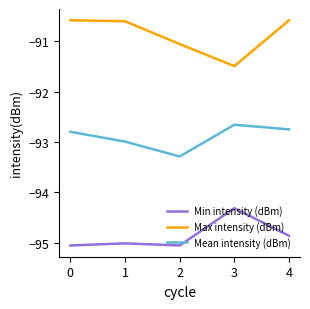

Is it true that Max intensity (dBm) equals -150.9 at 0?

False